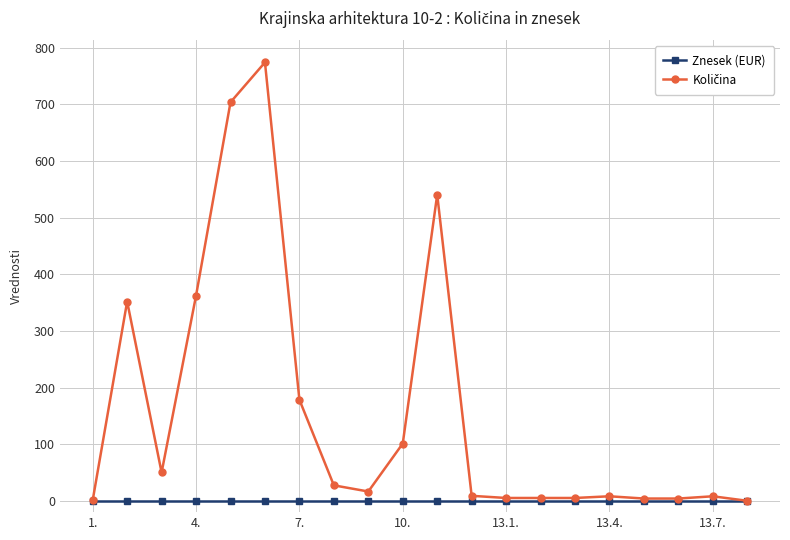

At how many categories does at least one series exceed 69?

7